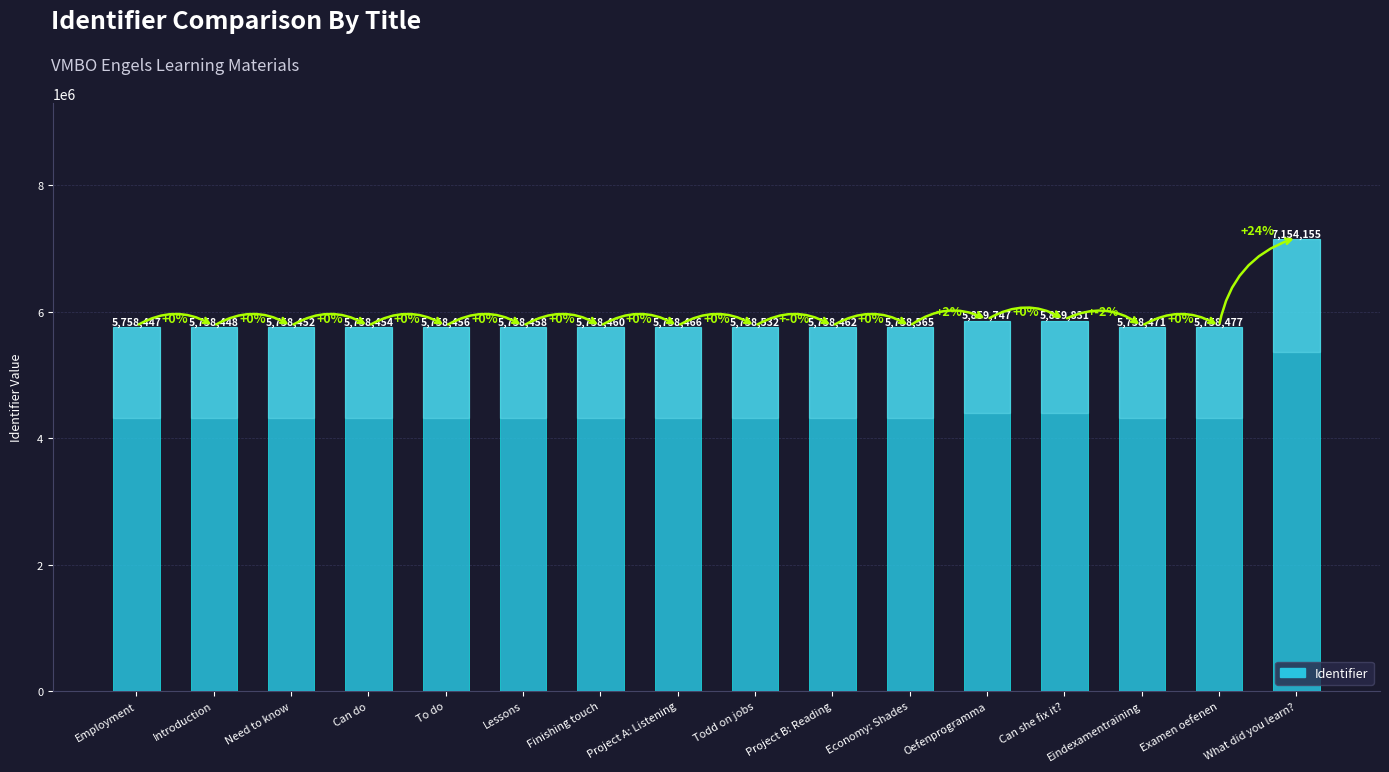

Reading right to left, what are all the values shown in this chart?

What did you learn?=7154155	Examen oefenen=5758477	Eindexamentraining=5758471	Can she fix it?=5859831	Oefenprogramma=5859747	Economy: Shades=5758565	Project B: Reading=5758462	Todd on jobs=5758532	Project A: Listening=5758466	Finishing touch=5758460	Lessons=5758458	To do=5758456	Can do=5758454	Need to know=5758452	Introduction=5758448	Employment=5758447